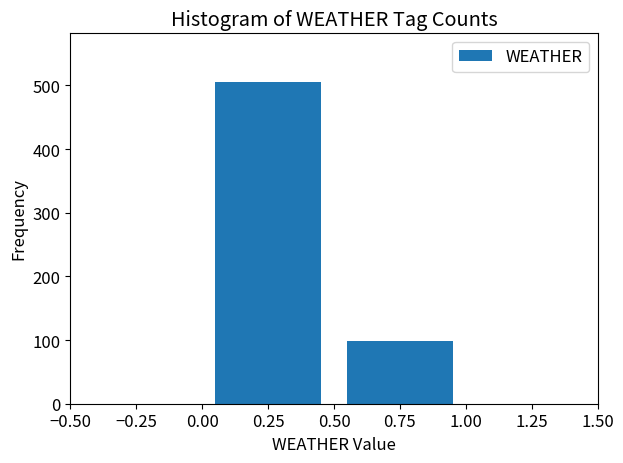

Reading left to right, transcribe this chart: for each bar, give the range it covers on the x-axis and its height. The values are not printed on the chart, so give them approximately, as read against the axis.

0.00 to 0.50: 510
0.50 to 1.00: 100